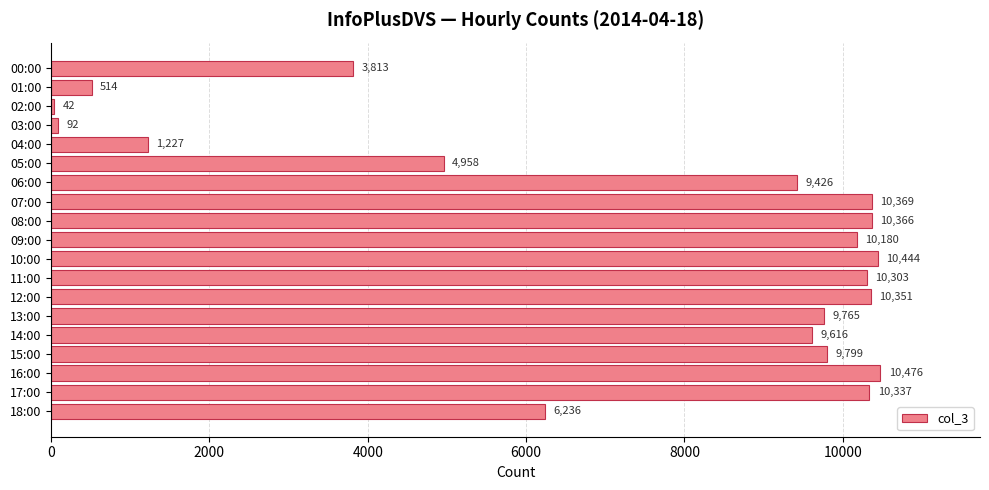

What is the ratio of the value at 05:00 to the value at 04:00?

4.0